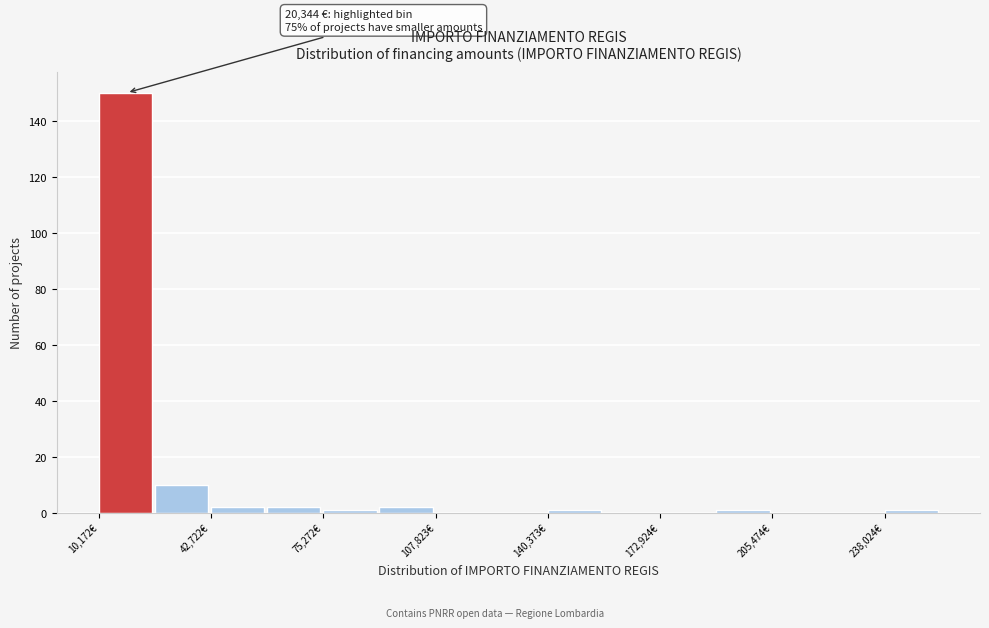

Read against the x-axis, roughly where is the centre of the tallest bar?

20000